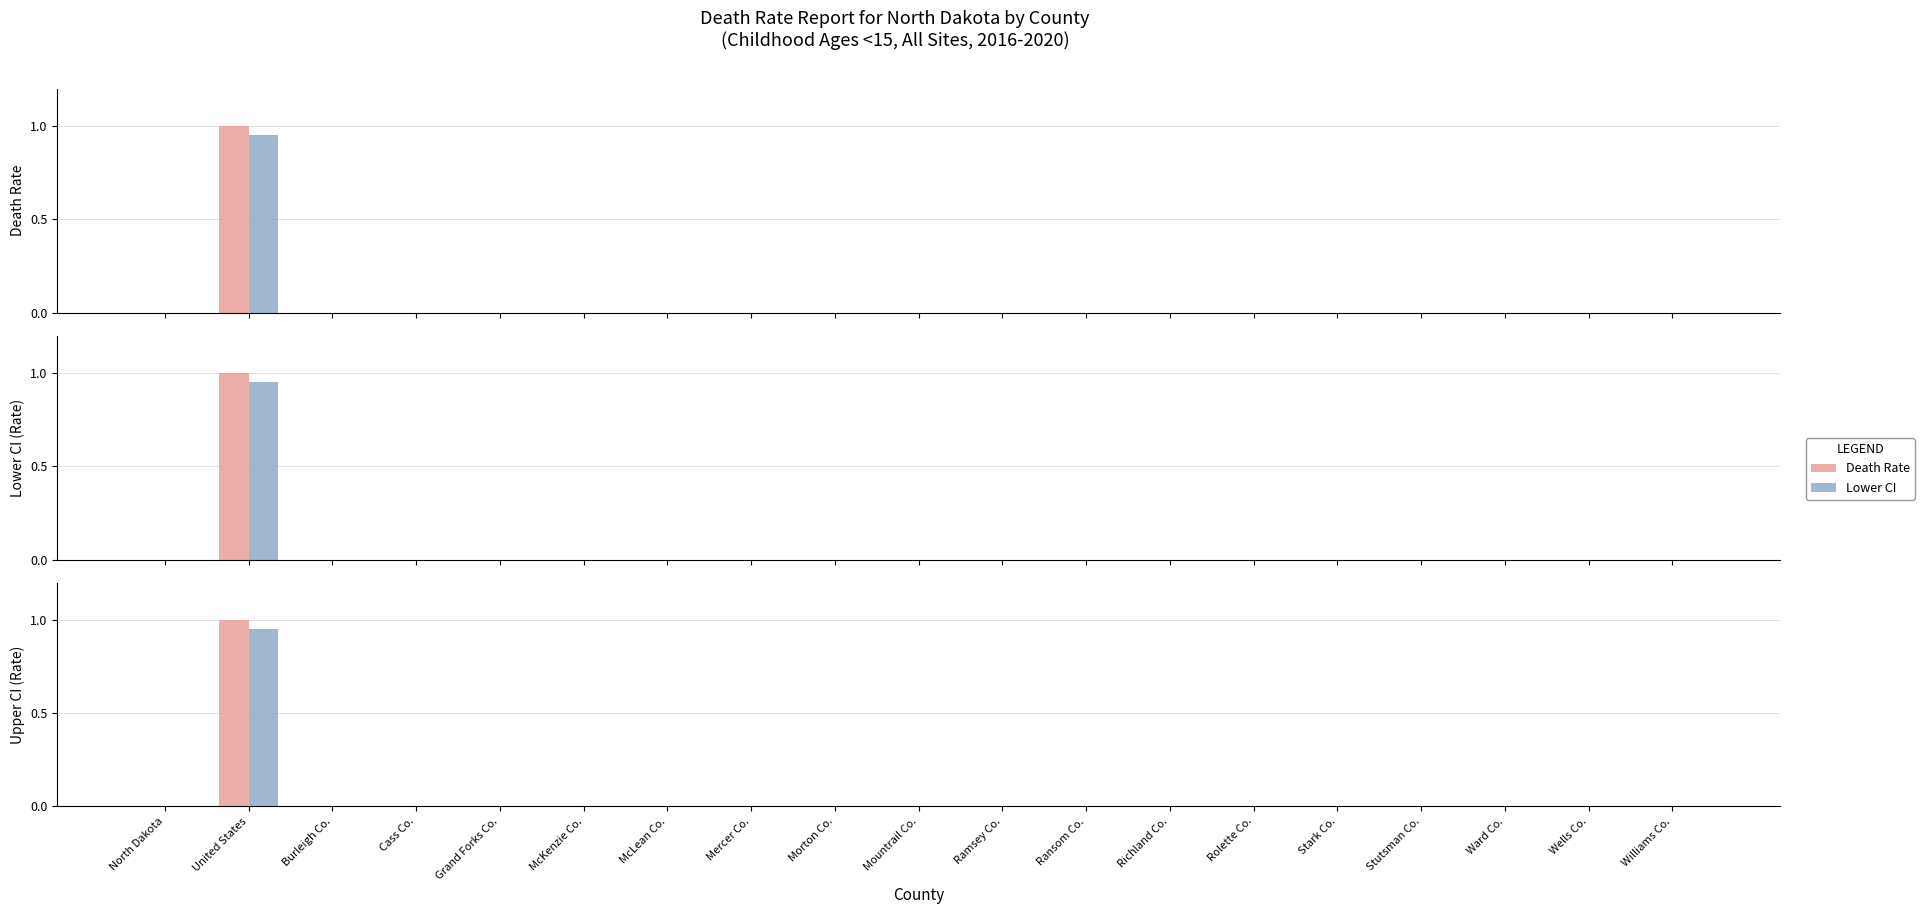

Which category has the highest value across all series?

United States